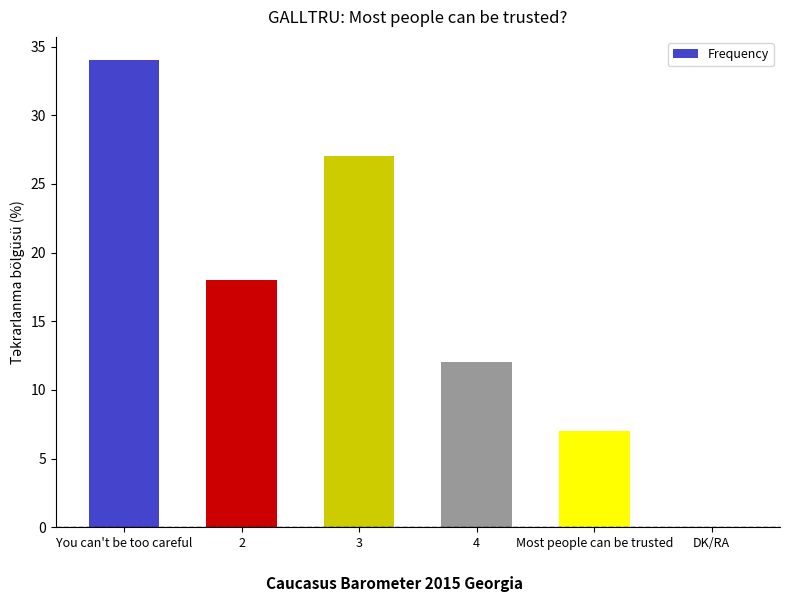

At which category does the chart reach its peak across all series?

You can't be too careful